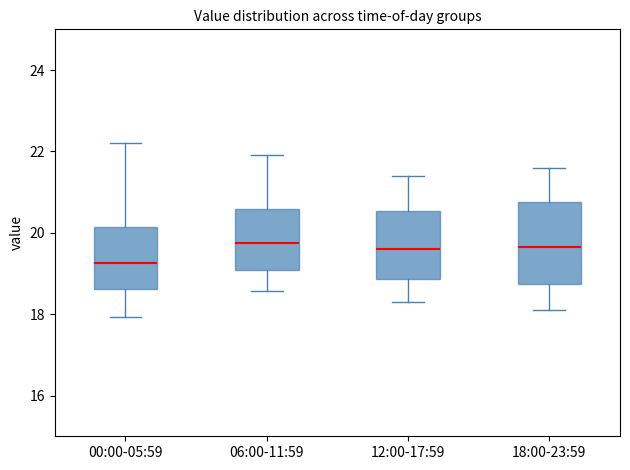

Reading left to right, read every box against the y-axis: the position of its median line, the range the box covers, and the ends of its whiskers. The values are not printed on the chart, so give them approximately, as read against the axis.

00:00-05:59: median 19.2, box 18.6 to 20.2, whiskers 18.0 to 22.2
06:00-11:59: median 19.8, box 19.0 to 20.6, whiskers 18.6 to 22.0
12:00-17:59: median 19.6, box 18.8 to 20.6, whiskers 18.4 to 21.4
18:00-23:59: median 19.6, box 18.8 to 20.8, whiskers 18.2 to 21.6